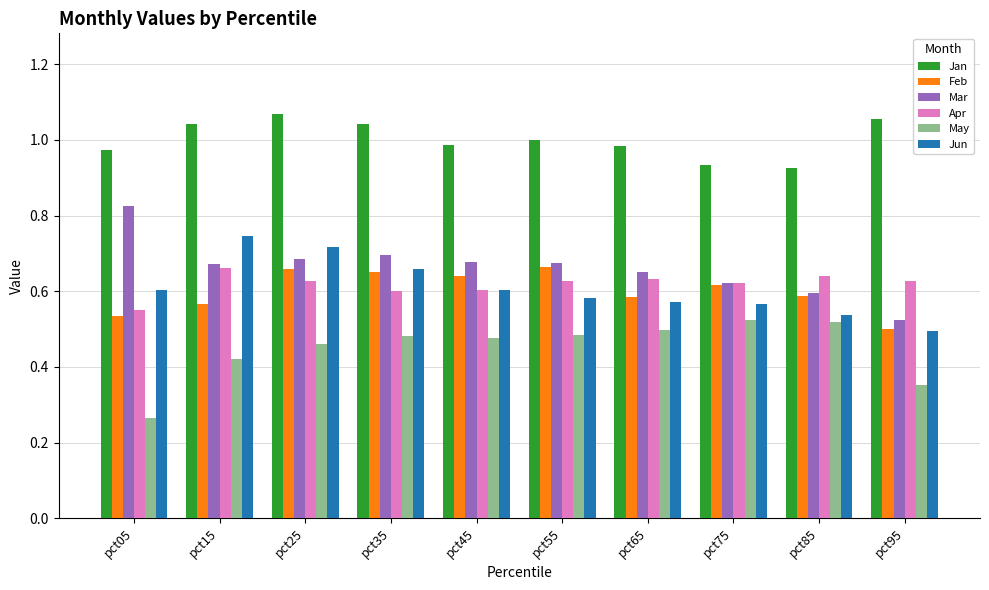

The value of Jun at pct85 is 0.7. True or false?

False